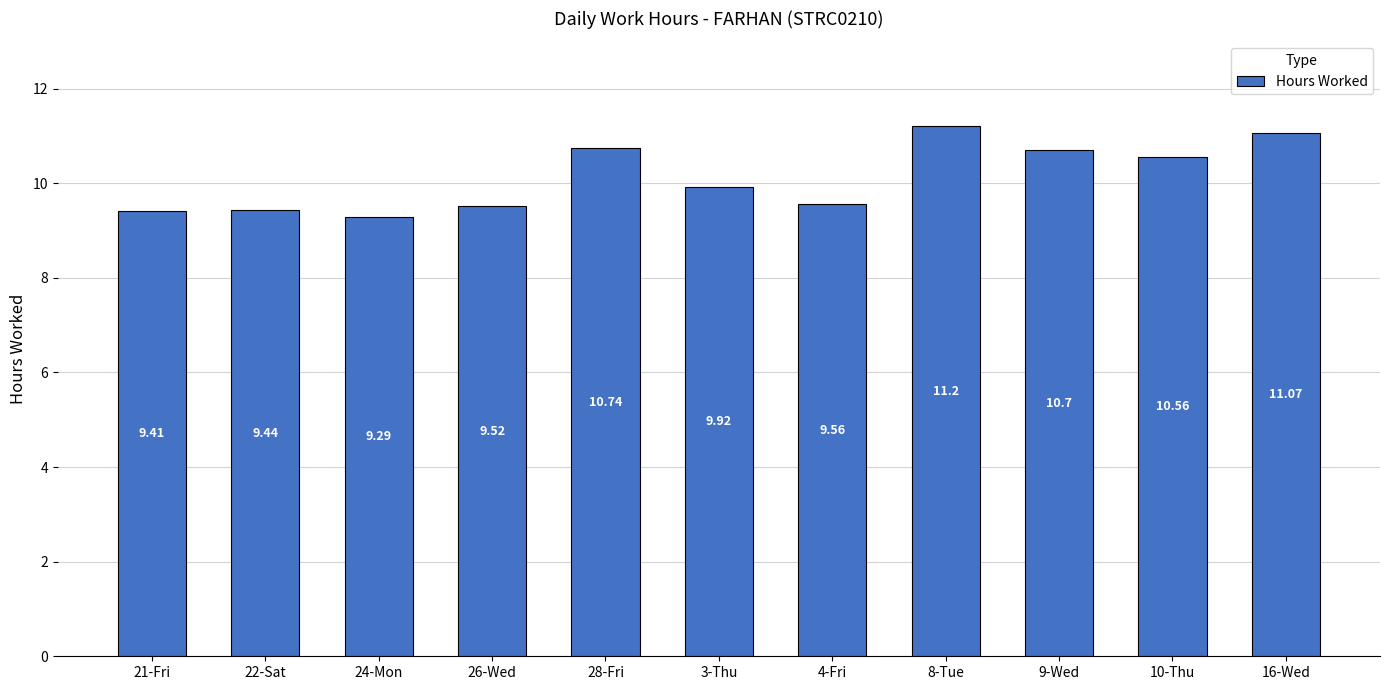

Where is the data nearest to the value 10?

3-Thu